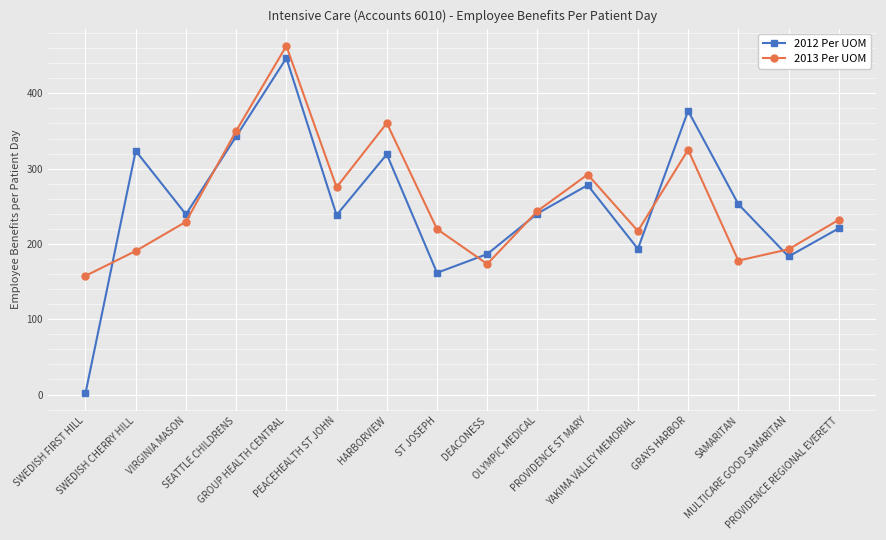

What position from the left is ST JOSEPH?

8